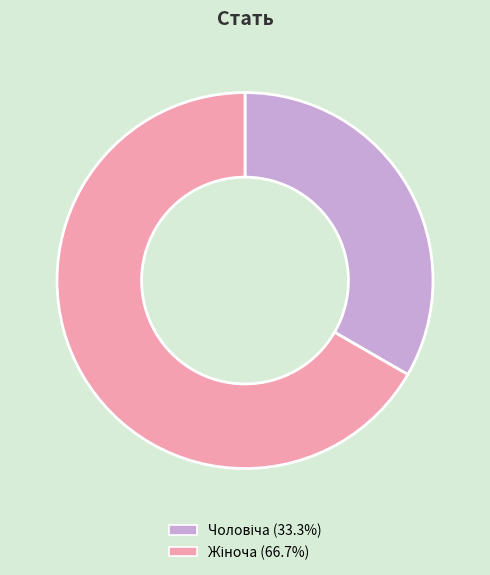

Which category has the smallest portion of the pie?

Чоловіча